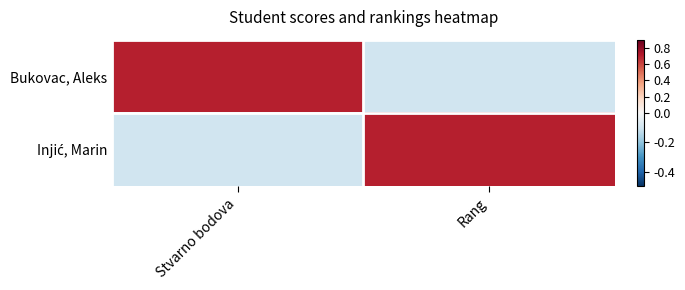

Which series has the largest range (max minus min)?

Bukovac, Aleks